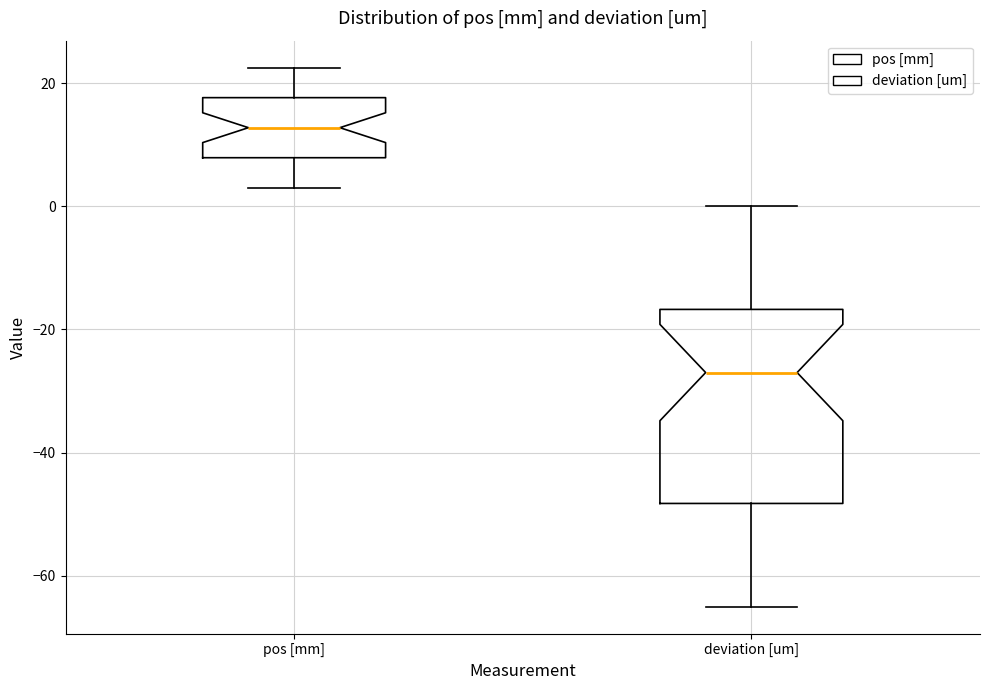

Reading left to right, read every box against the y-axis: the position of its median line, the range the box covers, and the ends of its whiskers. The values are not printed on the chart, so give them approximately, as read against the axis.

pos [mm]: median 12, box 8 to 18, whiskers 4 to 22
deviation [um]: median -26, box -48 to -16, whiskers -64 to 0